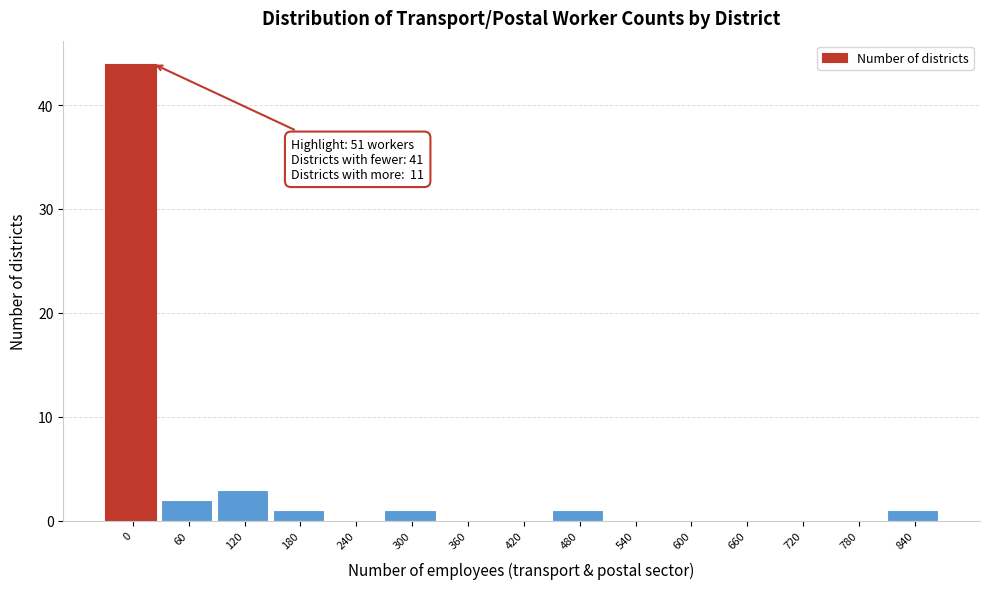

Reading right to left, what are all the values shown in this chart?

840=1	780=0	720=0	660=0	600=0	540=0	480=1	420=0	360=0	300=1	240=0	180=1	120=3	60=2	0=44